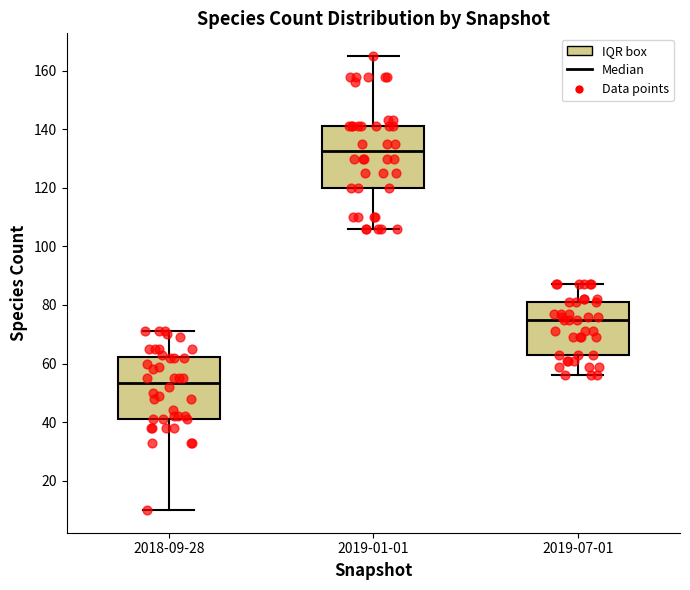

Reading left to right, read every box against the y-axis: the position of its median line, the range the box covers, and the ends of its whiskers. The values are not printed on the chart, so give them approximately, as read against the axis.

2018-09-28: median 54, box 42 to 62, whiskers 10 to 72
2019-01-01: median 132, box 120 to 142, whiskers 106 to 166
2019-07-01: median 76, box 64 to 82, whiskers 56 to 88